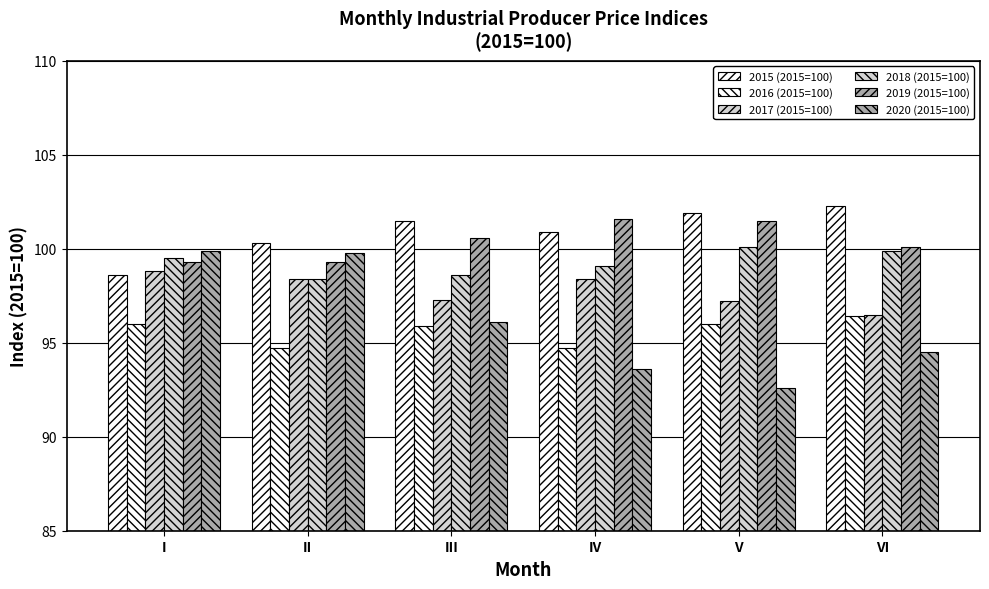

Does the chart contain stacked bars?

No